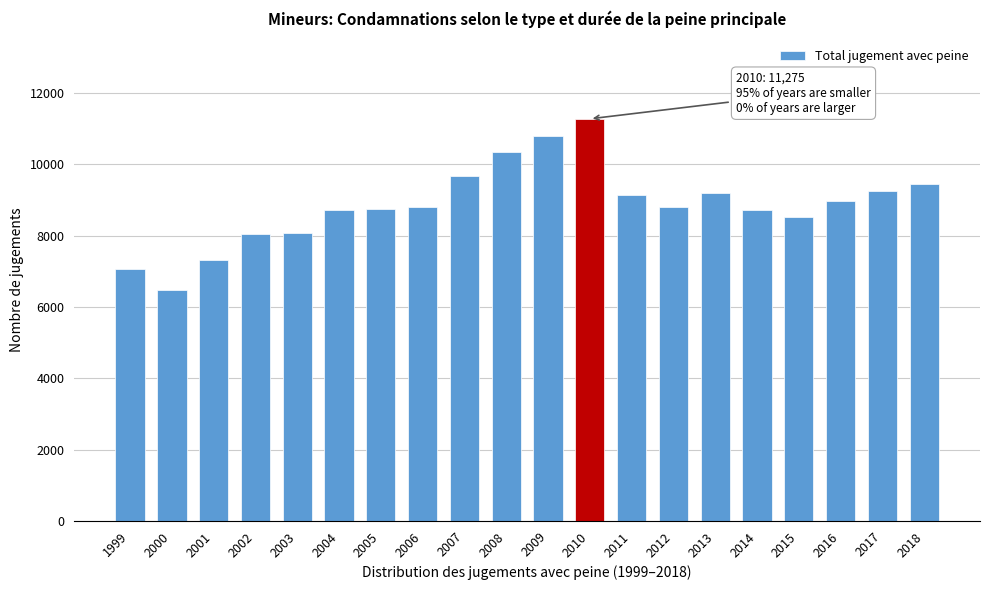

Is it true that the value at 2003 is 8078?

True